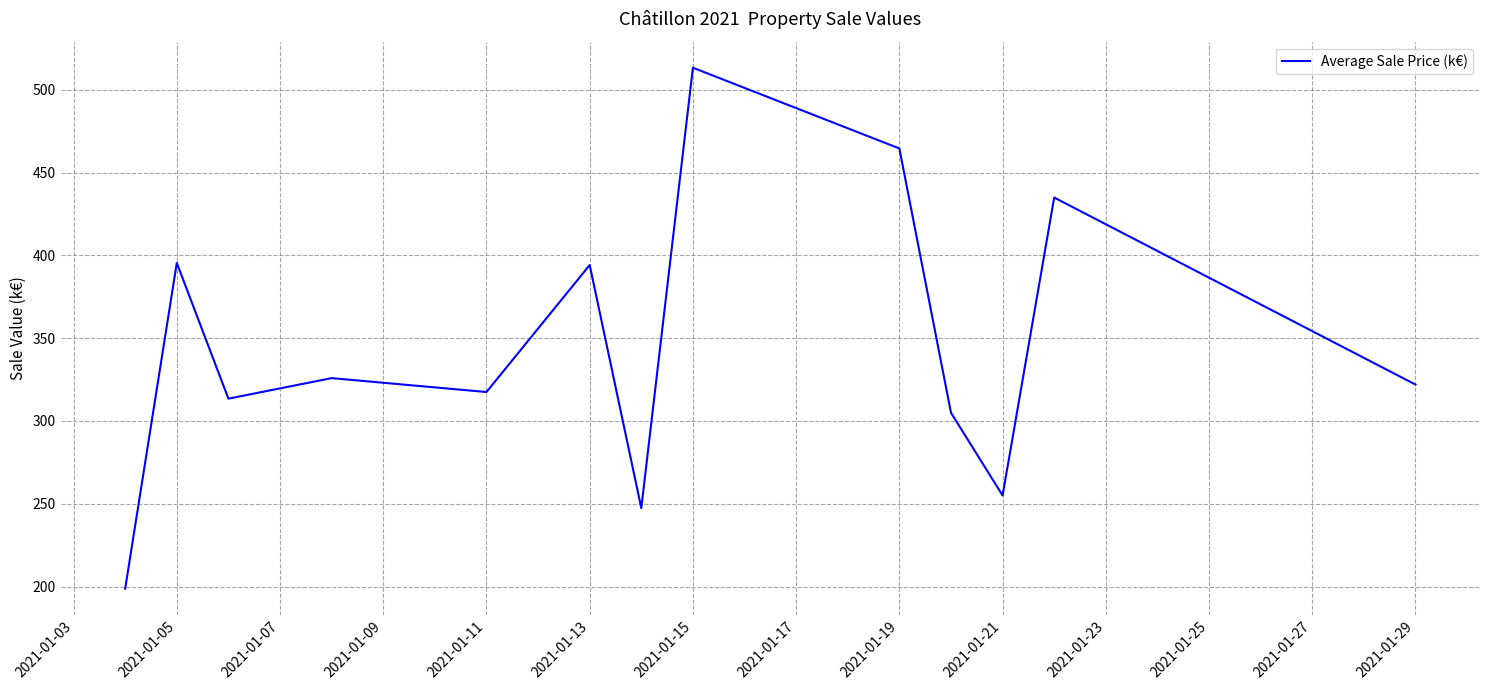

Is this an area chart (filled region under the line)?

No